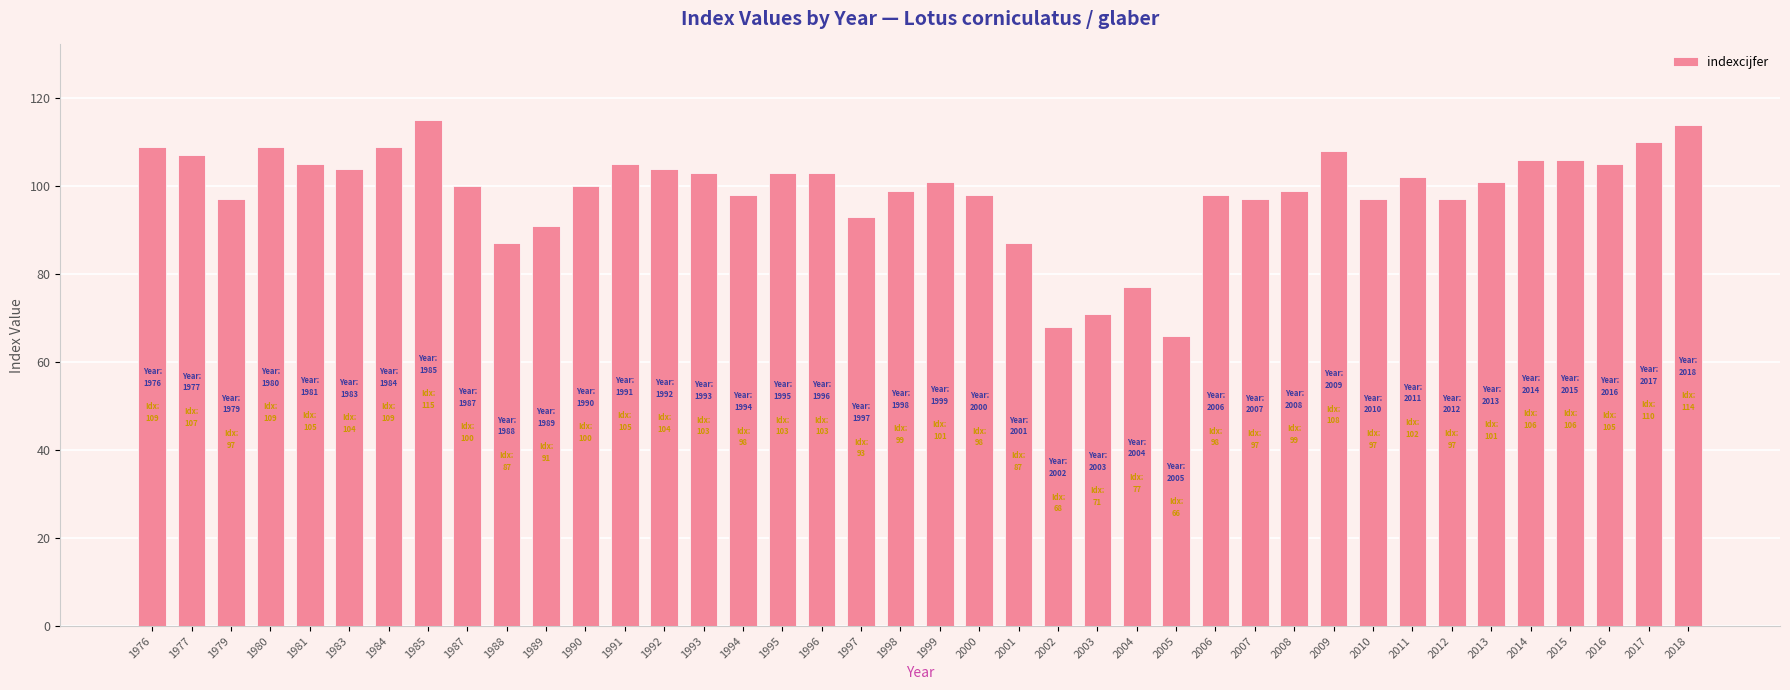

Reading left to right, transcribe all the data shown in this chart.

109	107	97	109	105	104	109	115	100	87	91	100	105	104	103	98	103	103	93	99	101	98	87	68	71	77	66	98	97	99	108	97	102	97	101	106	106	105	110	114